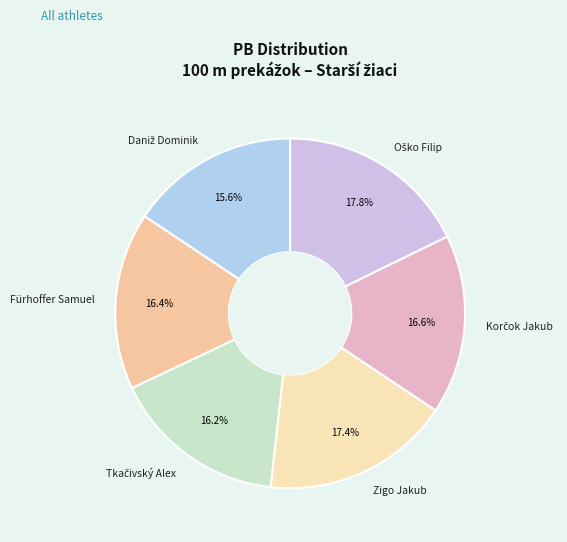

Between Fürhoffer Samuel and Zigo Jakub, which is larger?

Zigo Jakub